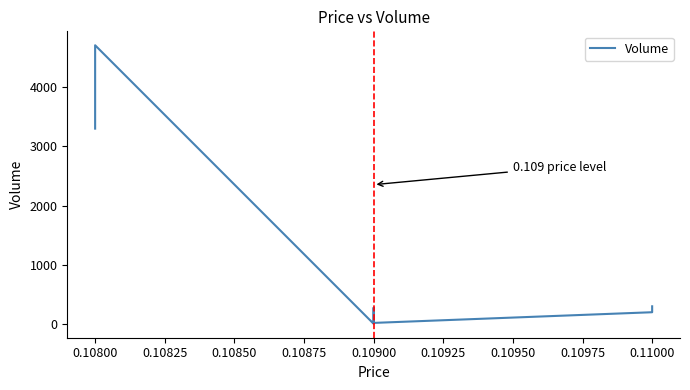

Which has a higher value, 0.10800 or 0.10800?

0.10800